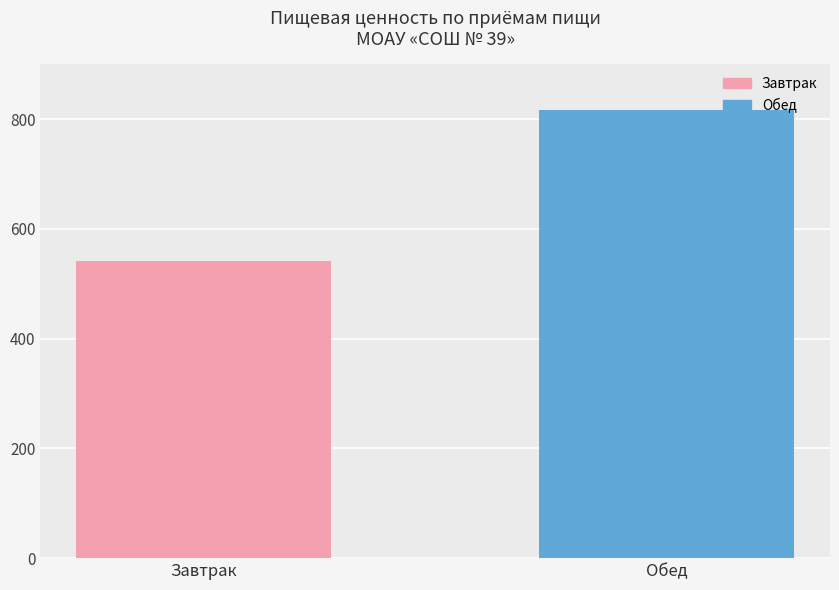

Count the values in the range 542 to 817.

2